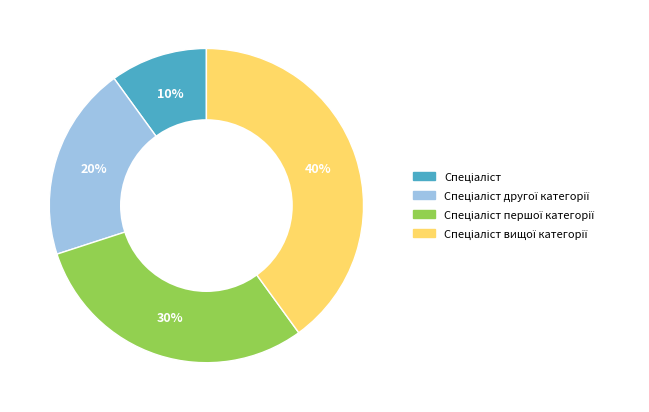

Is there any slice that represents more than half of the pie?

No